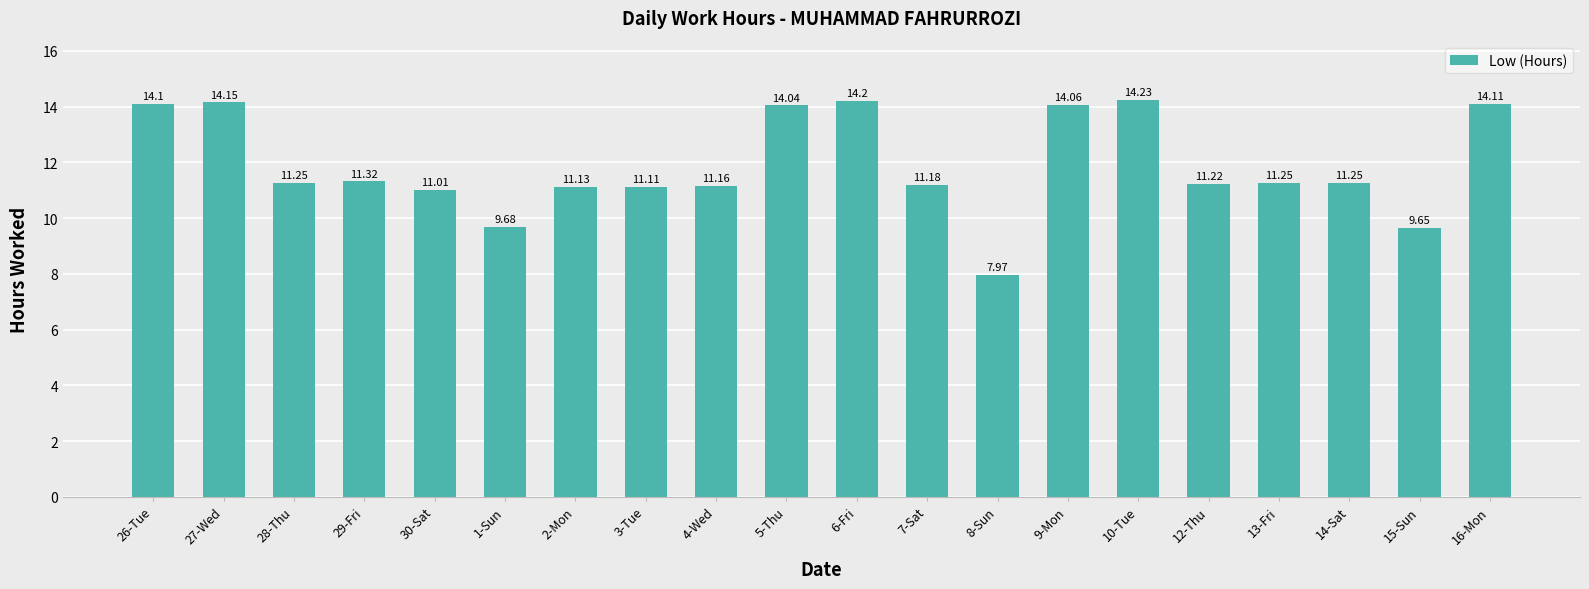

What is the minimum value shown in the chart?

8.0